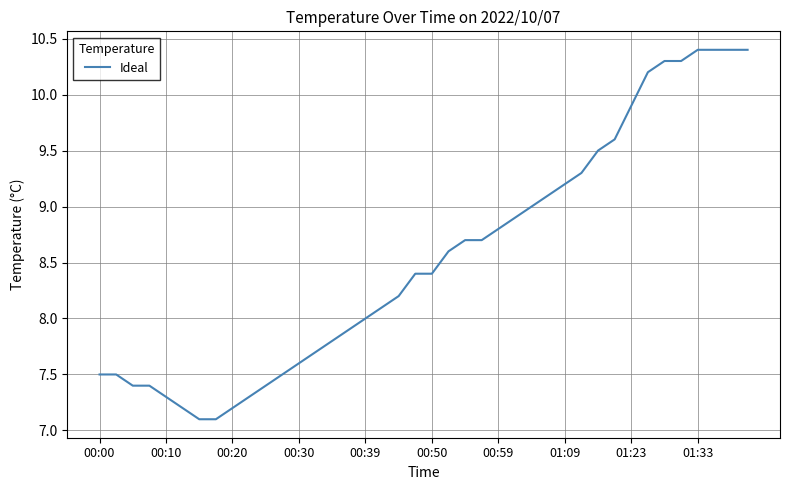

What is the minimum value shown in the chart?

7.1